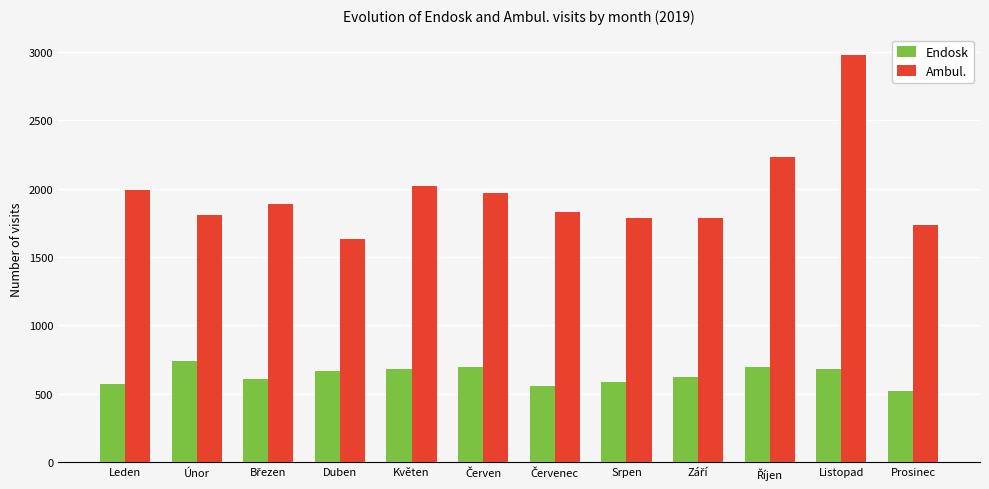

List the series in order of their peak value, lowest first.

Endosk, Ambul.